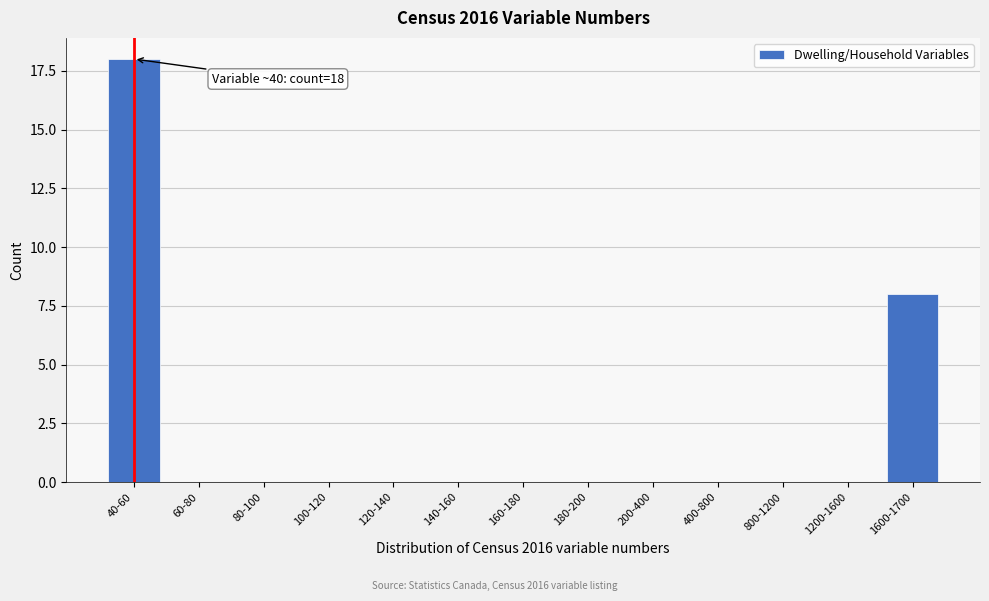

Reading left to right, what are all the values shown in this chart?

40-60=18	60-80=0	80-100=0	100-120=0	120-140=0	140-160=0	160-180=0	180-200=0	200-400=0	400-800=0	800-1200=0	1200-1600=0	1600-1700=8